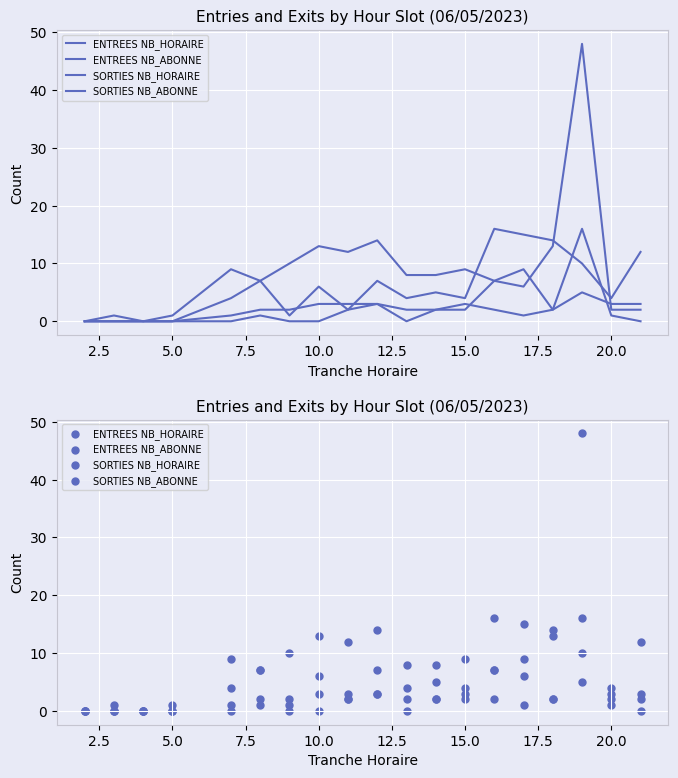

Which series has the largest total across all categories?

ENTREES NB_HORAIRE